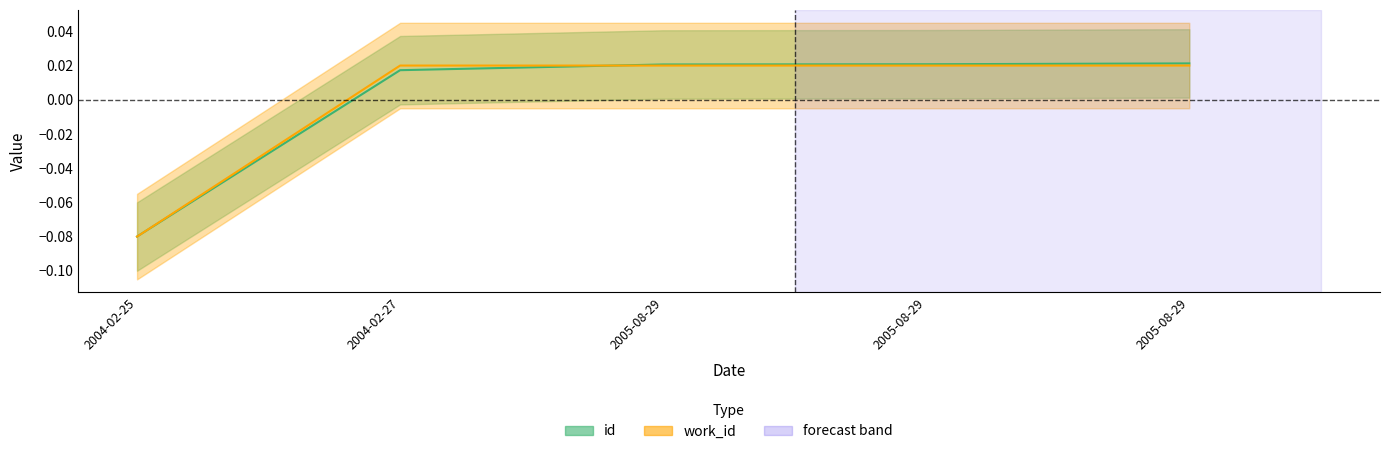

True or false: id has a value of 0.0 at 2005-08-29.

False